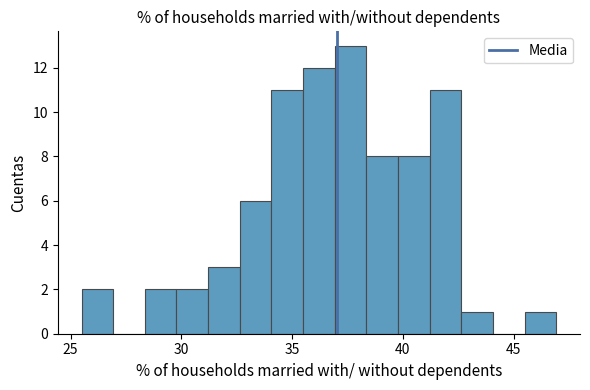

Around what value on the x-axis is the tallest bar? Give the approximate position of its centre, as read against the axis.

37.5